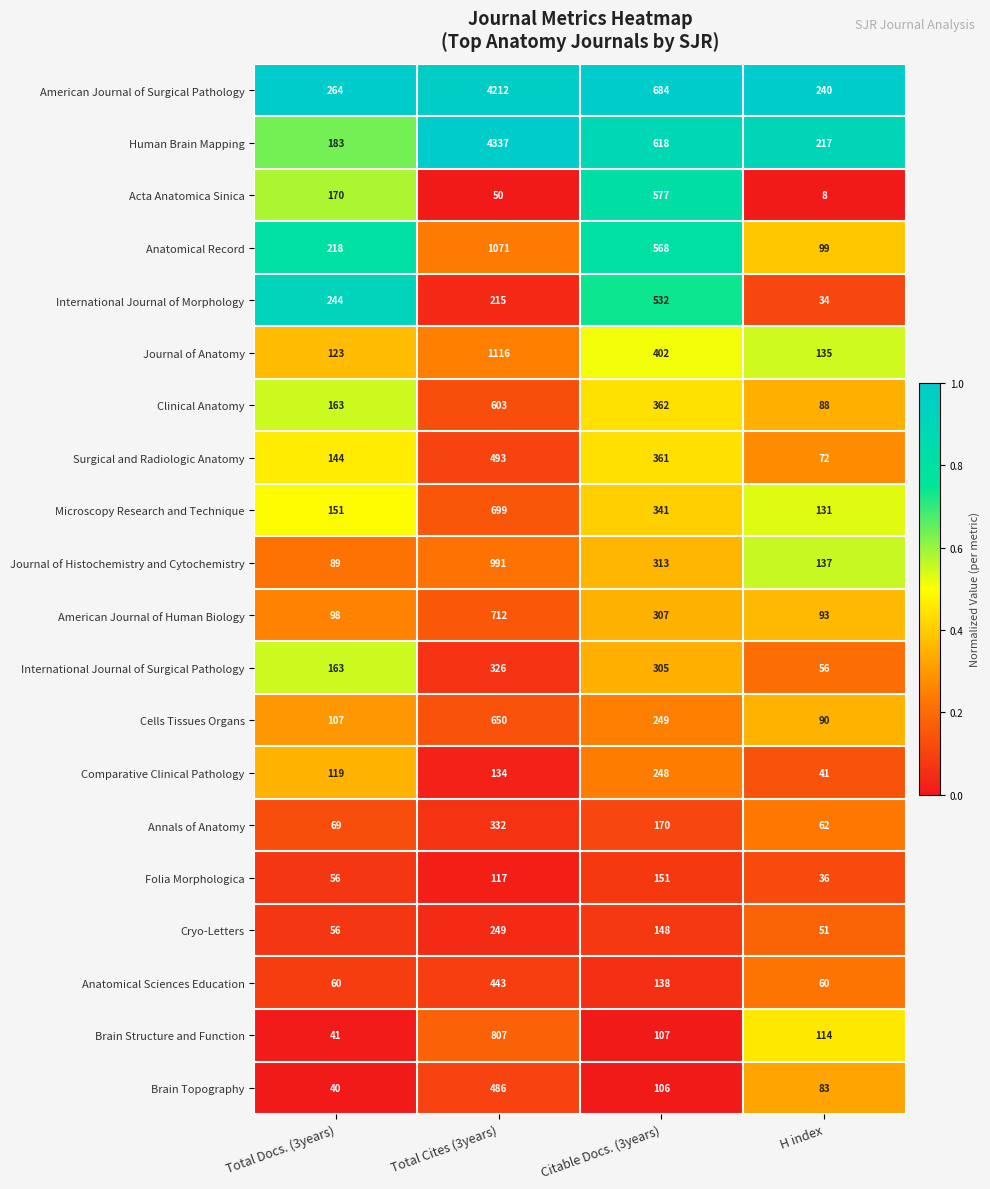

At which category is the sum across all series the highest?

Total Cites (3years)